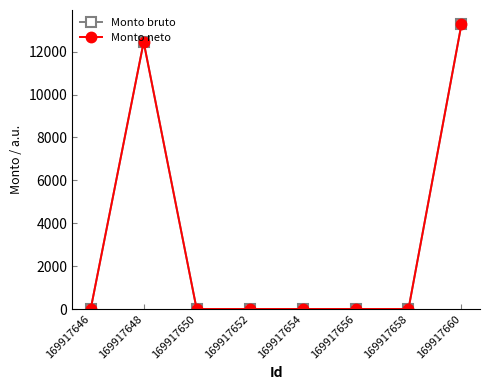

Is it true that Monto neto equals 0 at 169917646?

True